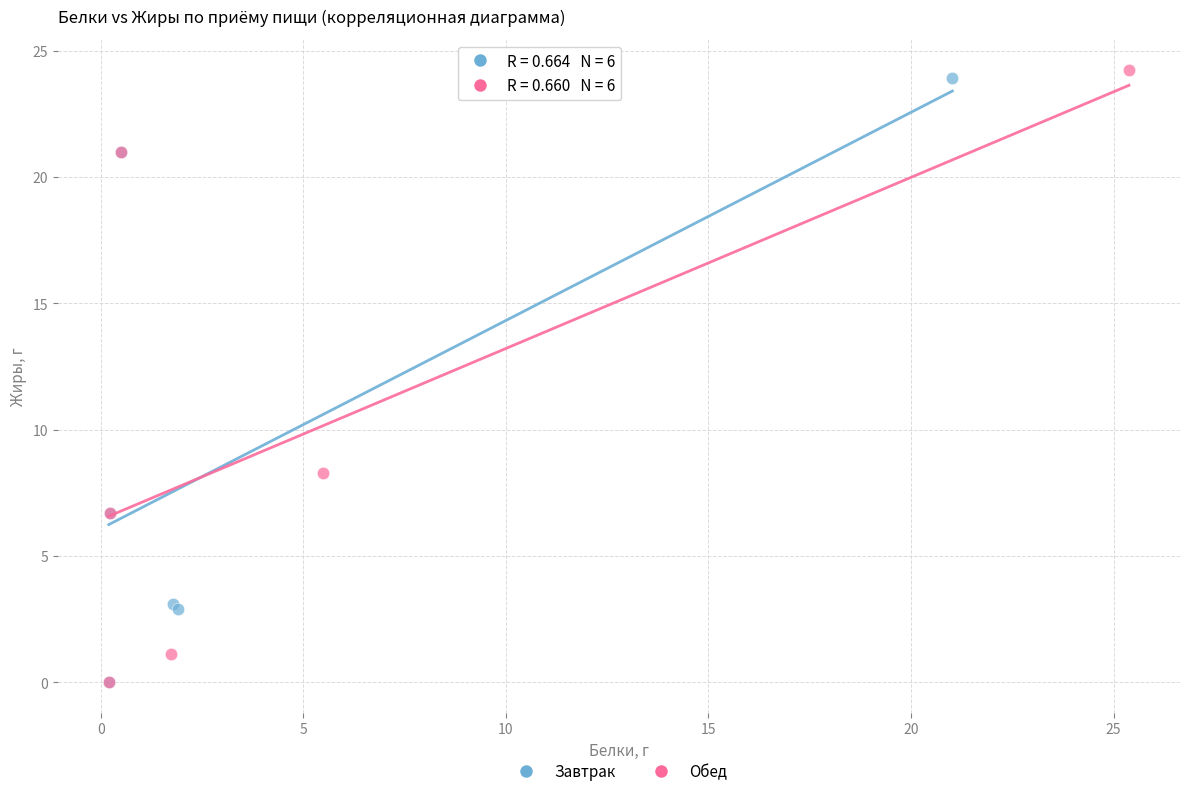

Which series has the largest Y range (max minus min)?

Обед